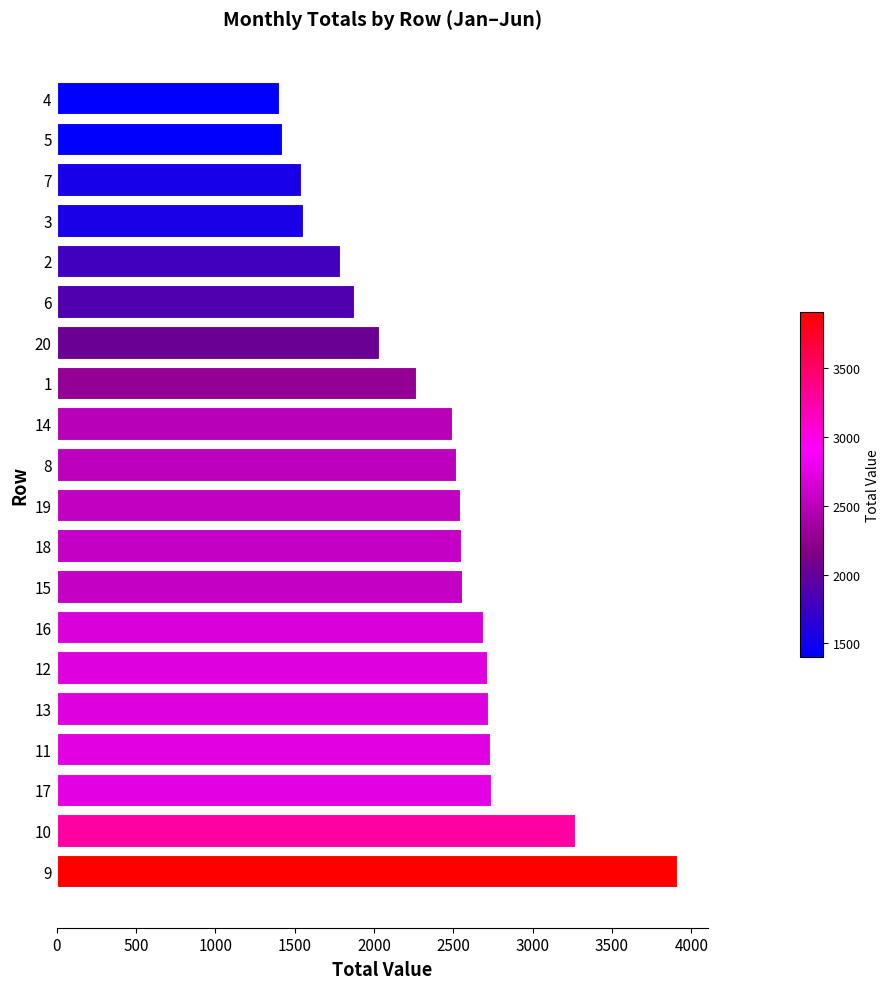

What is the change in value from 20 to 5?

-616